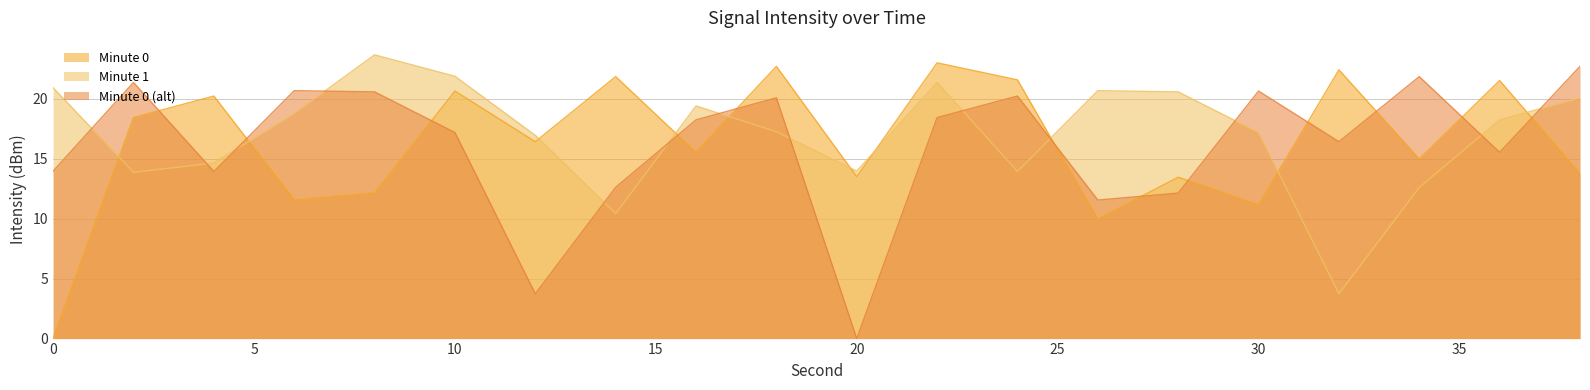

How many interior local peaks does the Minute 0 series have?

8